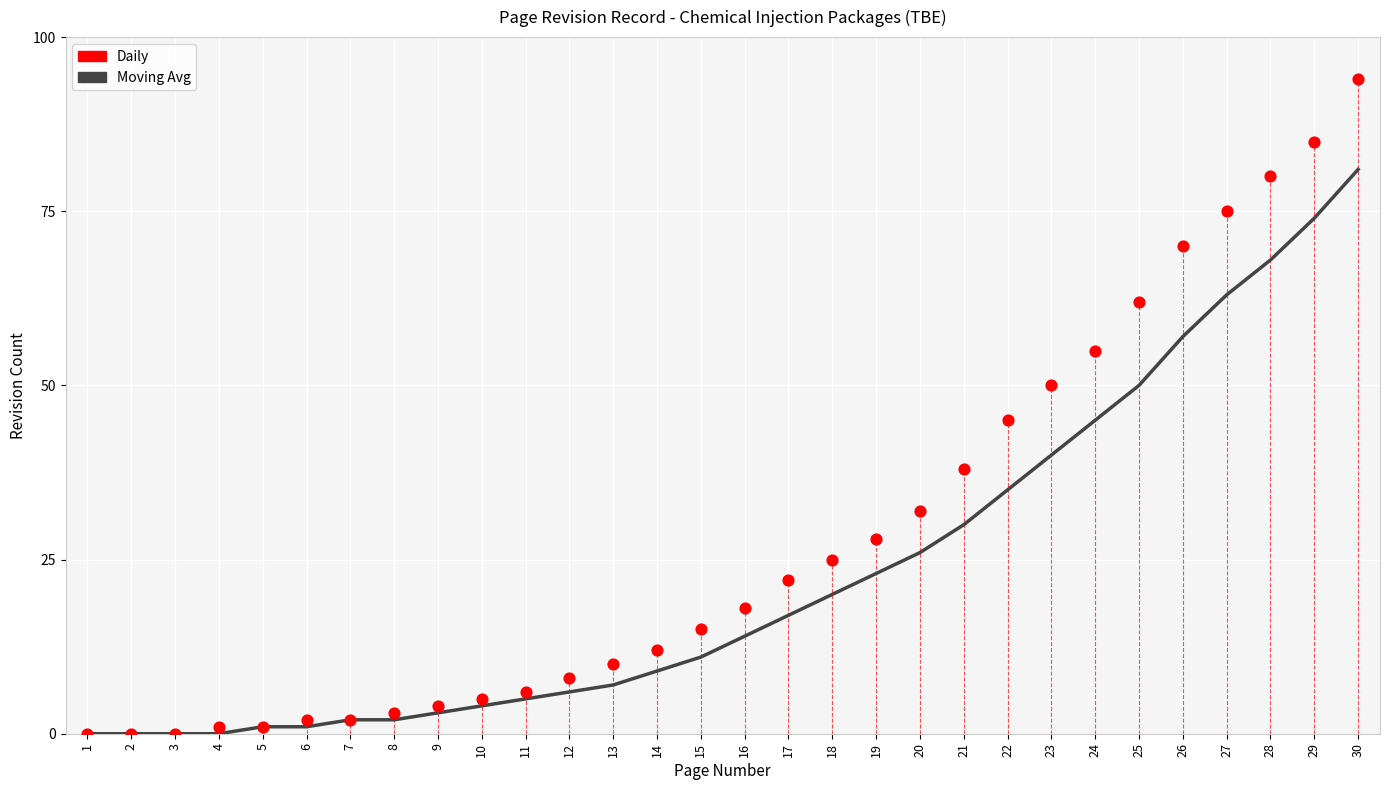

What are all the series names shown in the legend?

Moving Avg, Daily